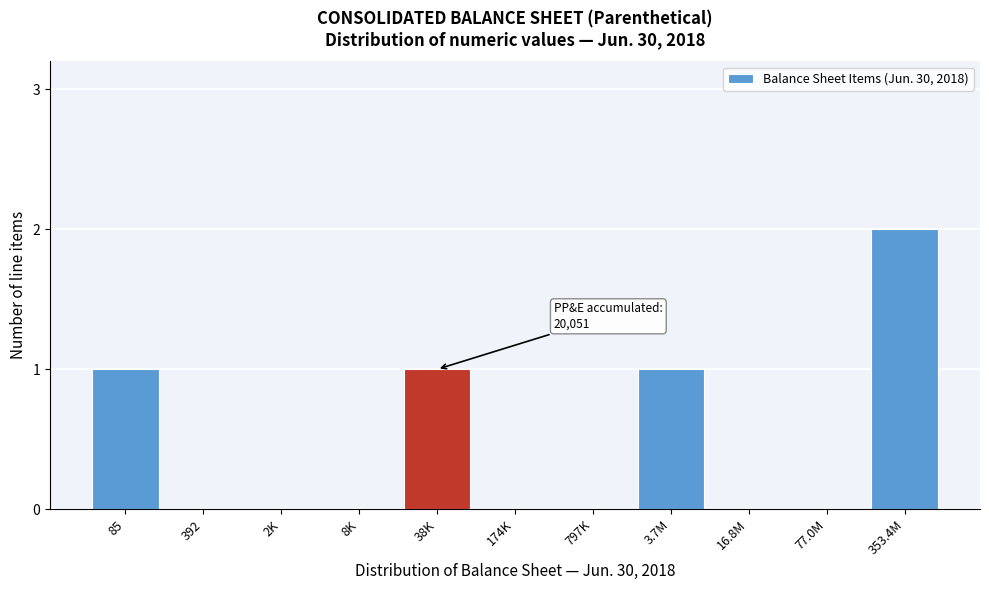

Reading left to right, list all the values displayed in this chart.

85=1	392=0	2K=0	8K=0	38K=1	174K=0	797K=0	3.7M=1	16.8M=0	77.0M=0	353.4M=2